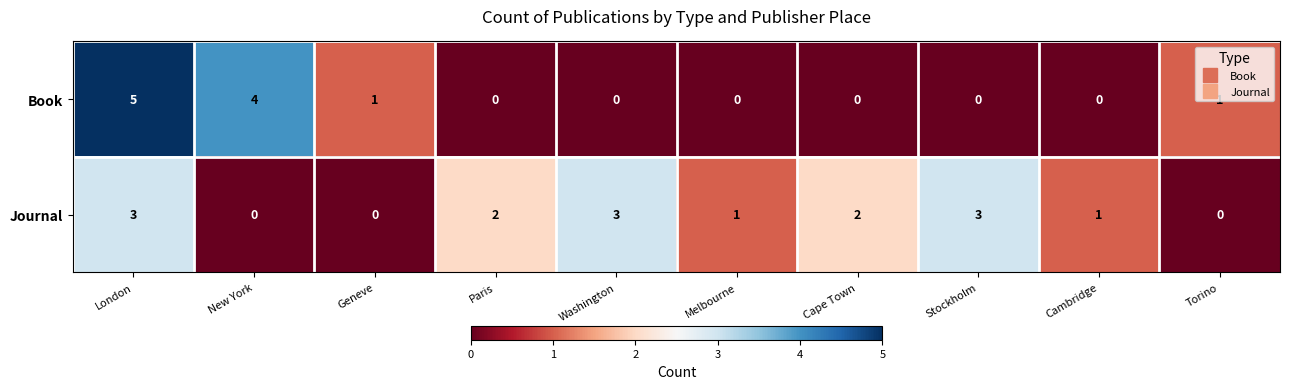

What is the sum of all Book values?

11